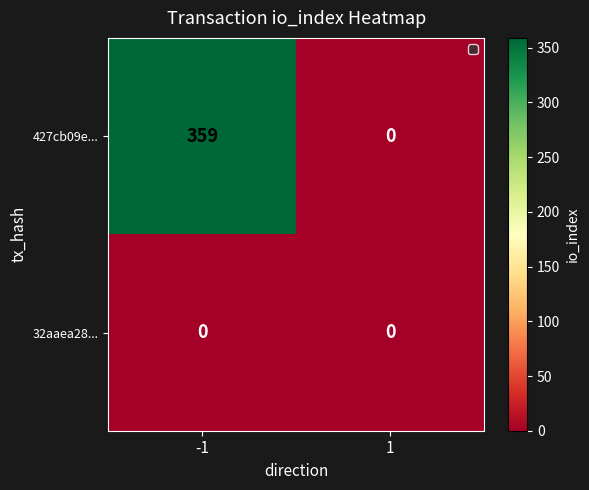

Rank the series by their average value, from lowest to highest.

32aaea28..., 427cb09e...